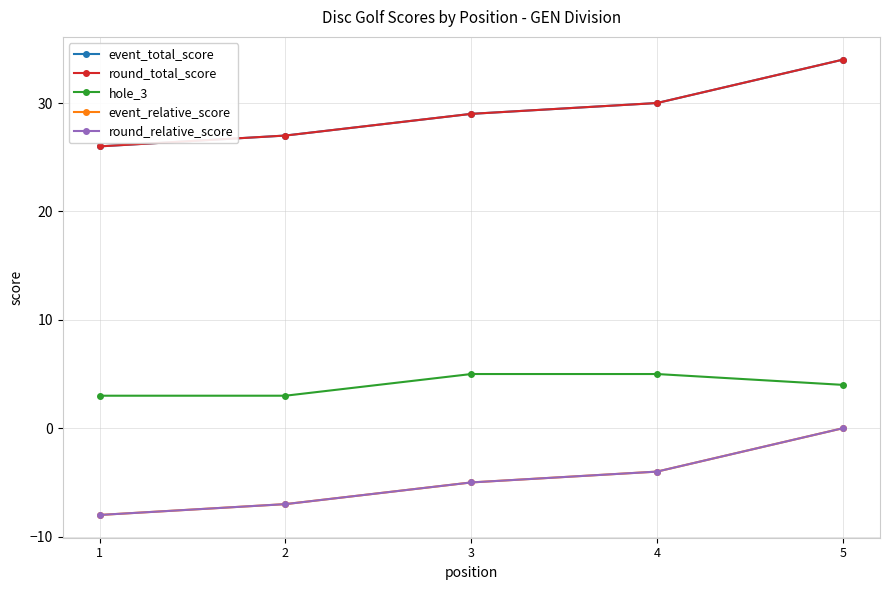

Between 2 and 5, which series saw the biggest shift?

event_total_score